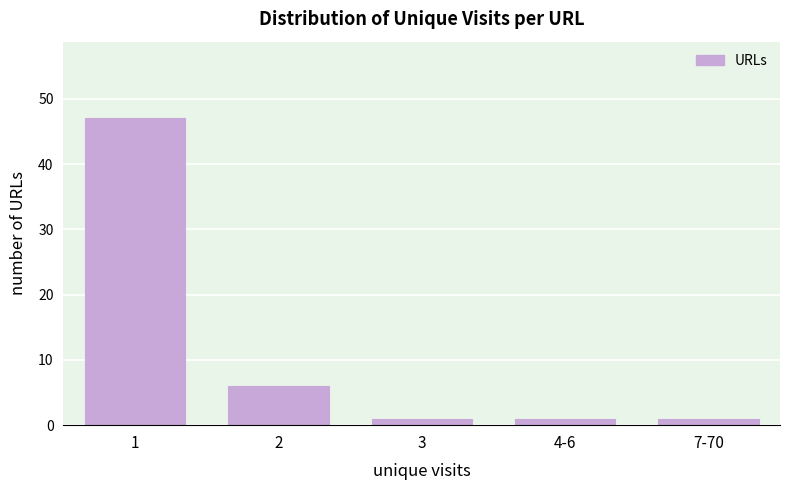

Reading right to left, list all the values displayed in this chart.

7-70=1	4-6=1	3=1	2=6	1=47